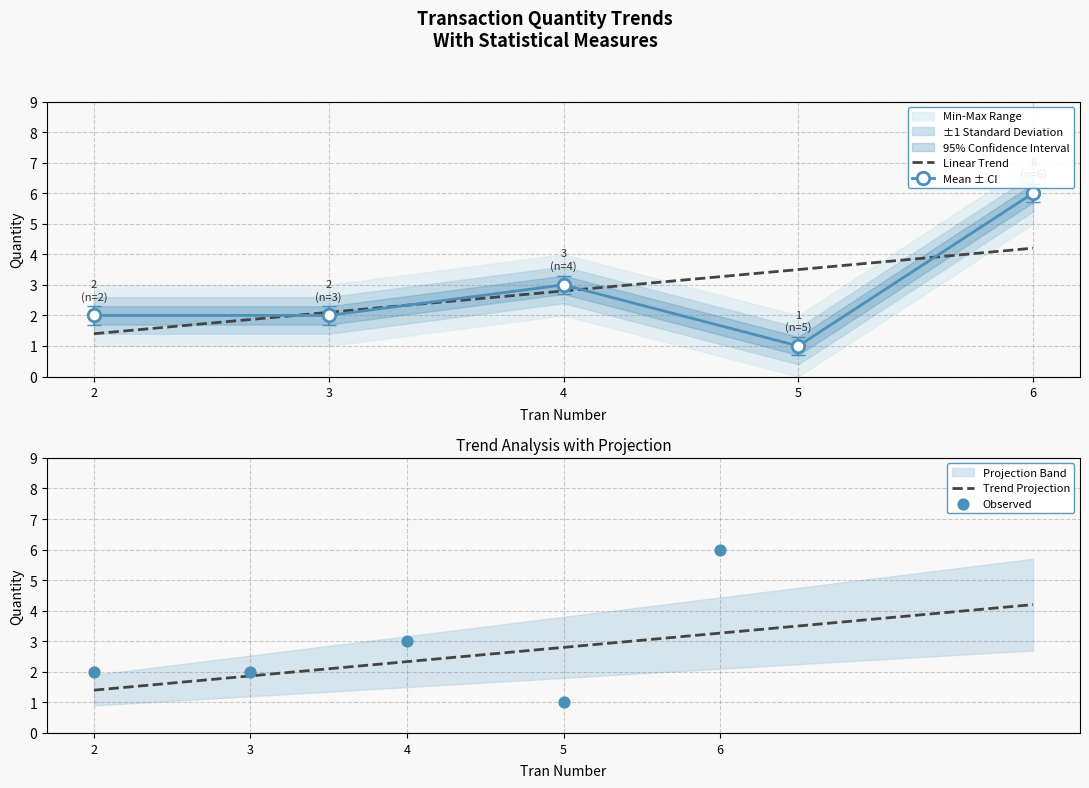

List the labels in order of Linear Trend value, smallest first.

2, 3, 4, 5, 6